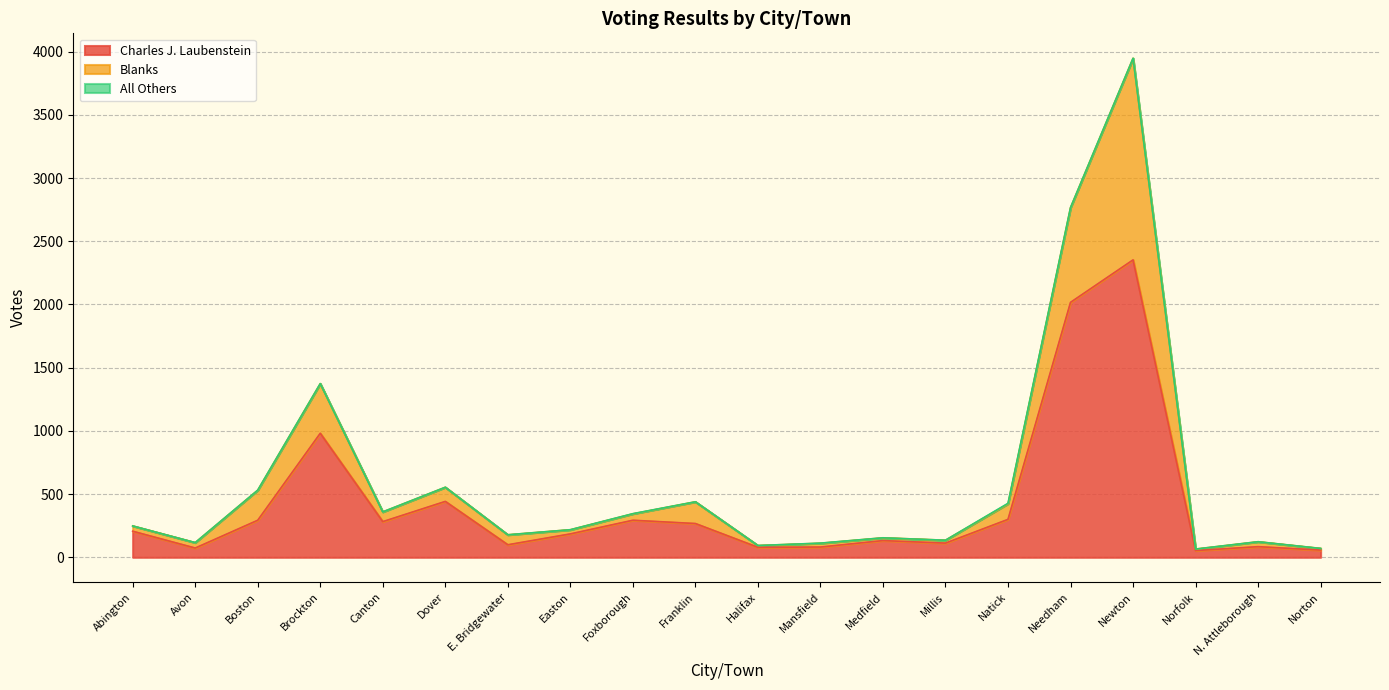

Reading left to right, extract all data points from this chart.

Charles J. Laubenstein: Abington=206	Avon=73	Boston=293	Brockton=981	Canton=282	Dover=442	E. Bridgewater=99	Easton=185	Foxborough=293	Franklin=267	Halifax=79	Mansfield=81	Medfield=132	Millis=112	Natick=300	Needham=2017	Newton=2353	Norfolk=53	N. Attleborough=84	Norton=57
Blanks: Abington=42	Avon=43	Boston=238	Brockton=393	Canton=77	Dover=112	E. Bridgewater=79	Easton=33	Foxborough=51	Franklin=172	Halifax=14	Mansfield=30	Medfield=22	Millis=23	Natick=123	Needham=750	Newton=1595	Norfolk=12	N. Attleborough=39	Norton=13
All Others: Abington=0	Avon=0	Boston=0	Brockton=0	Canton=0	Dover=0	E. Bridgewater=0	Easton=0	Foxborough=1	Franklin=0	Halifax=0	Mansfield=1	Medfield=0	Millis=0	Natick=4	Needham=0	Newton=0	Norfolk=0	N. Attleborough=0	Norton=0